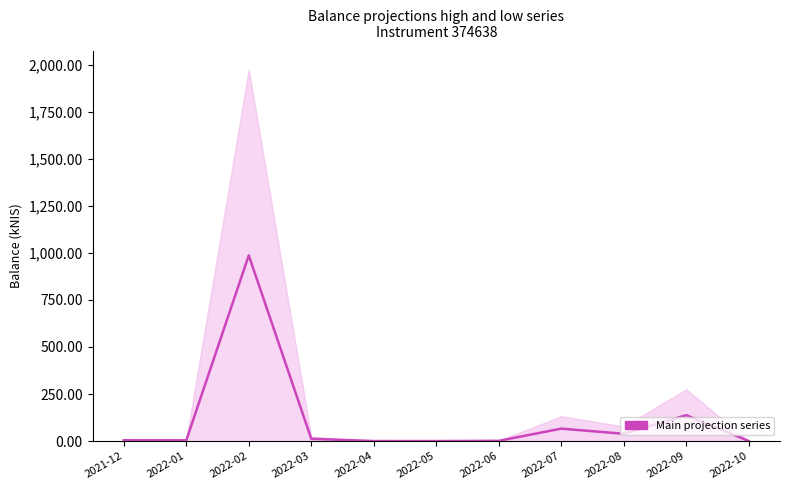

Is it true that the value at 2022-09 is 137.5?

True